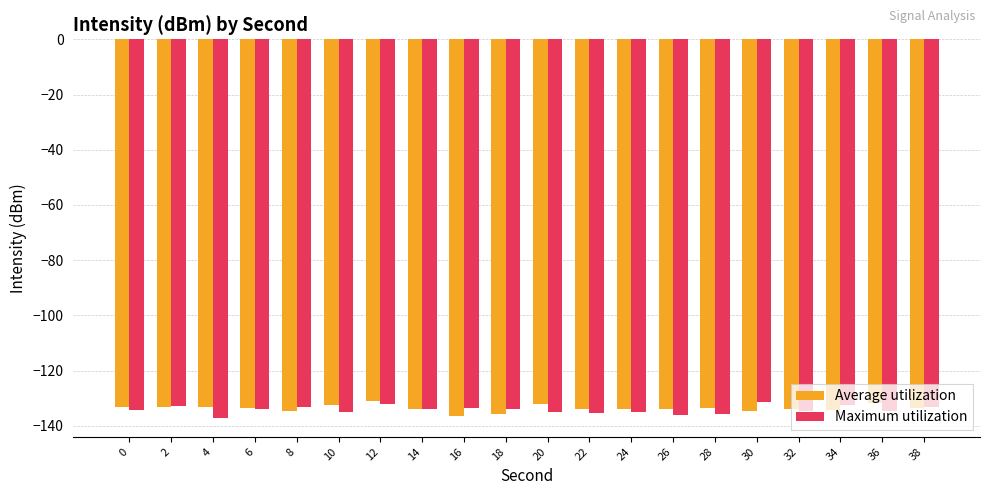

At how many categories does at least one series exceed -136?

20